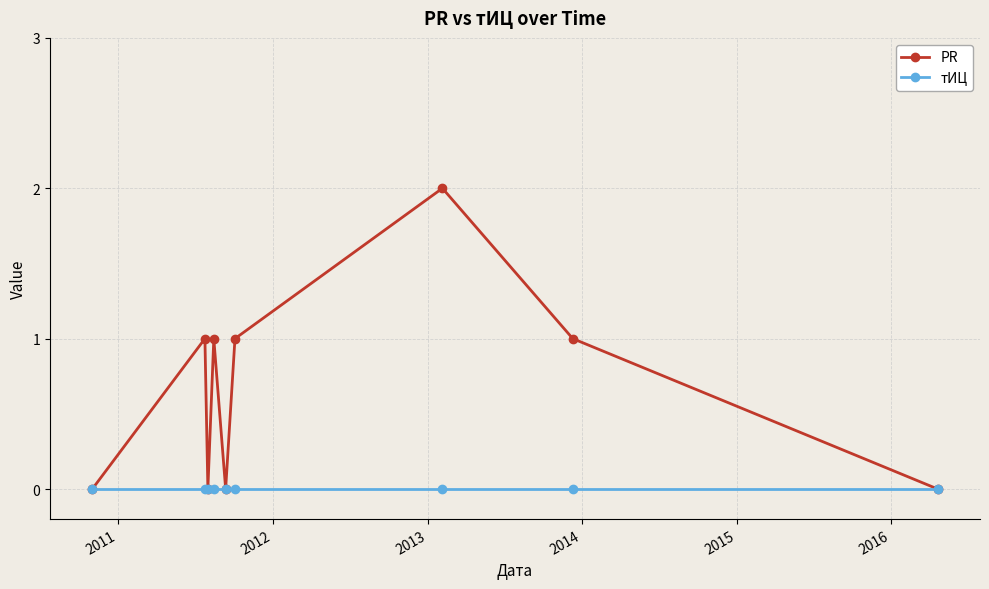

Which series has the largest range (max minus min)?

PR